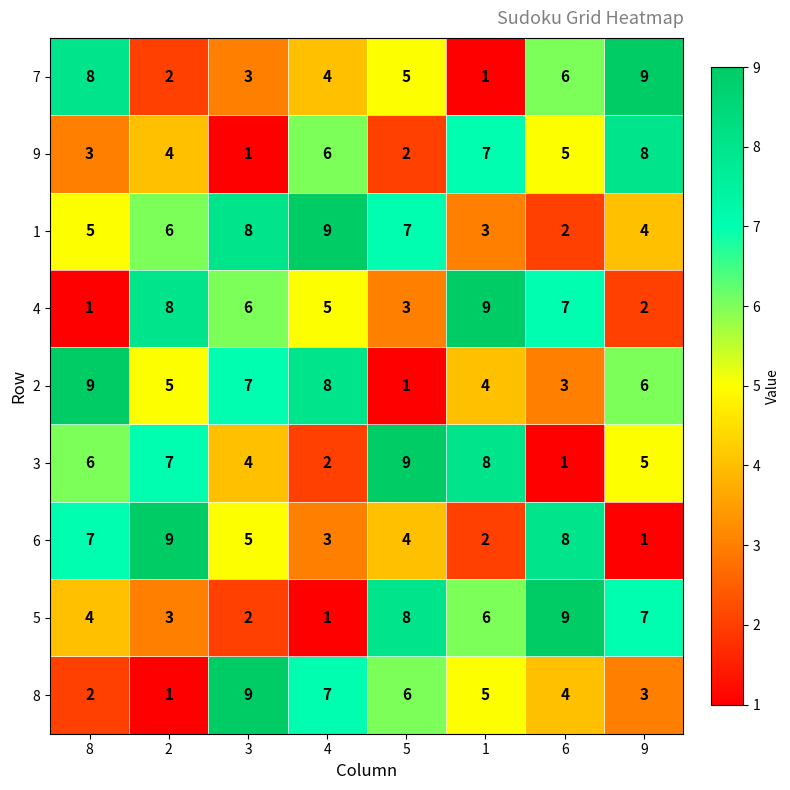

What is the difference between the highest and lowest values at 3?

8